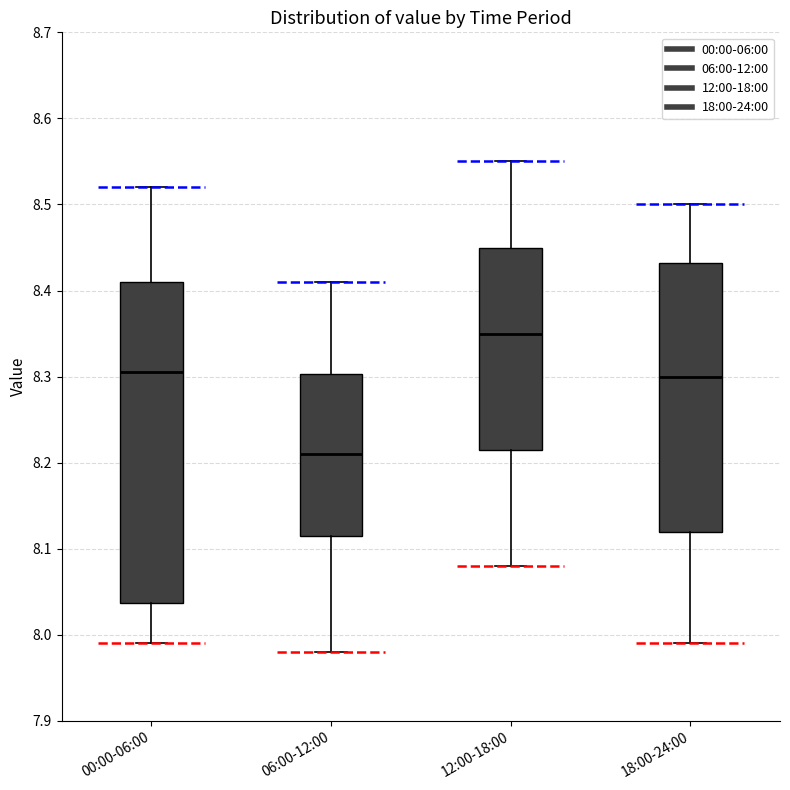

Where is the upper edge of the box for 06:00-12:00 on the y-axis? The values are not printed on the chart, so give them approximately, as read against the axis.

8.30